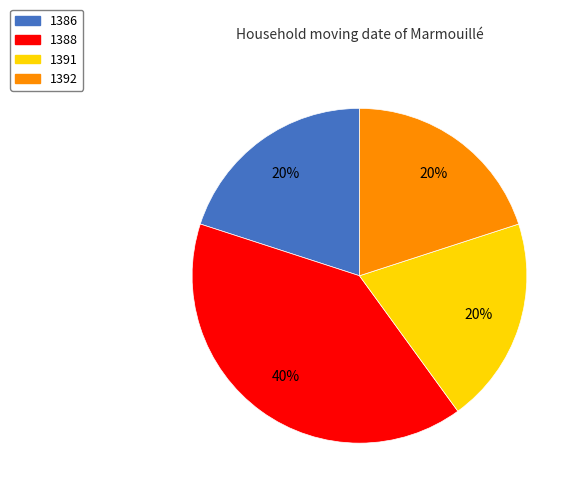

To the nearest percent, what is the difference between the largest and smallest slice percentages?

20%